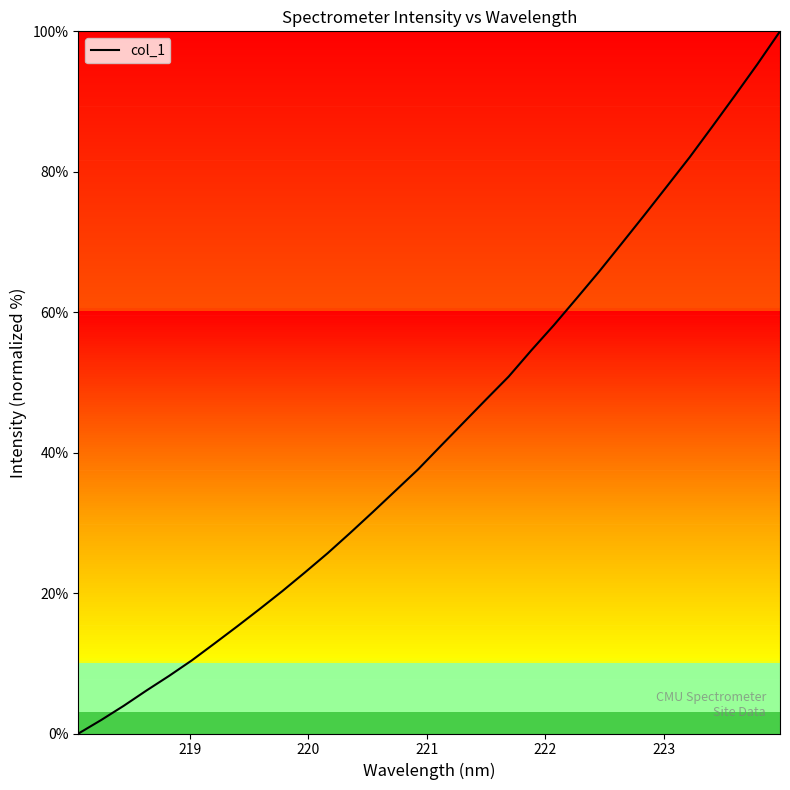

What is the maximum value shown in the chart?

100.0